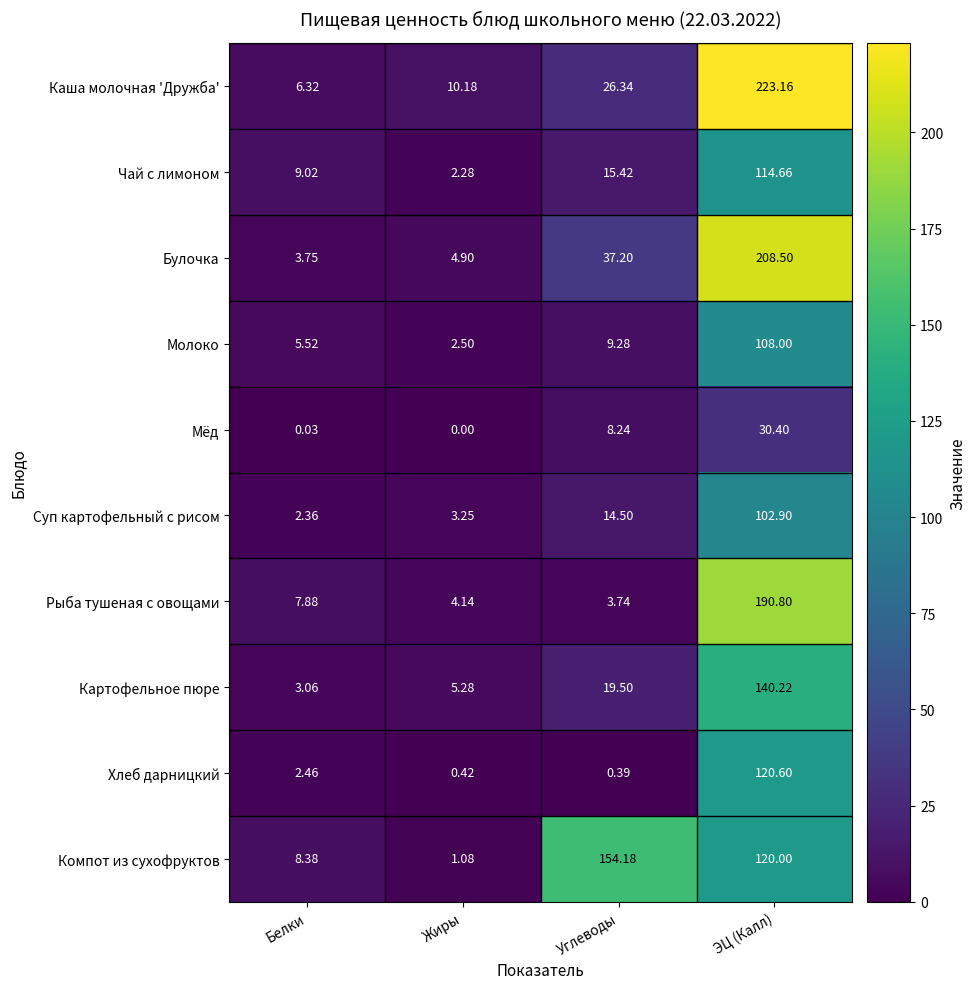

At how many categories does at least one series exceed 86?

2